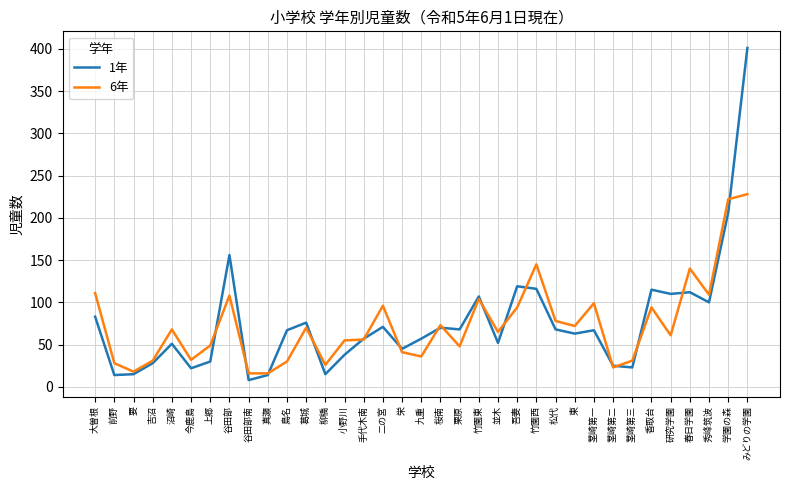

Does the chart have visible grid lines?

Yes